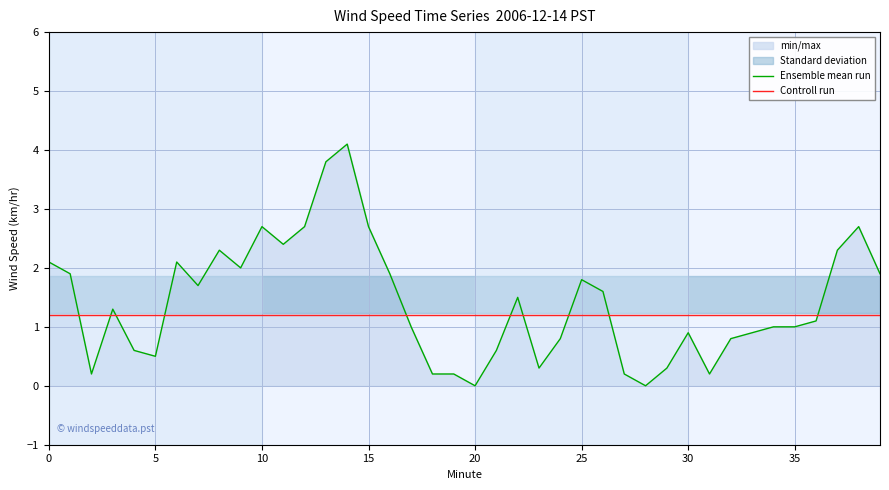

At which label is Ensemble mean run closest to 2?

9